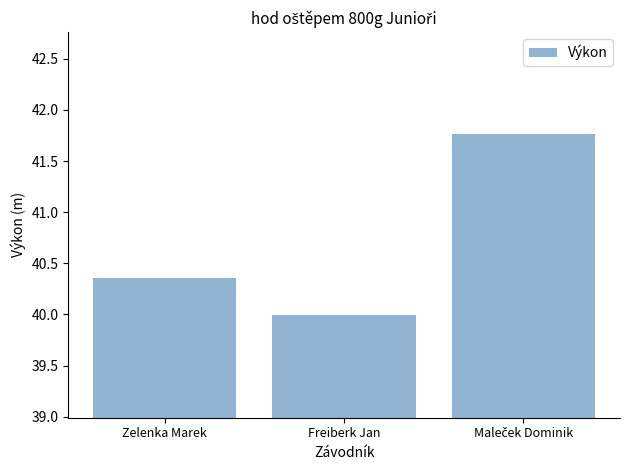

Does the chart contain stacked bars?

No